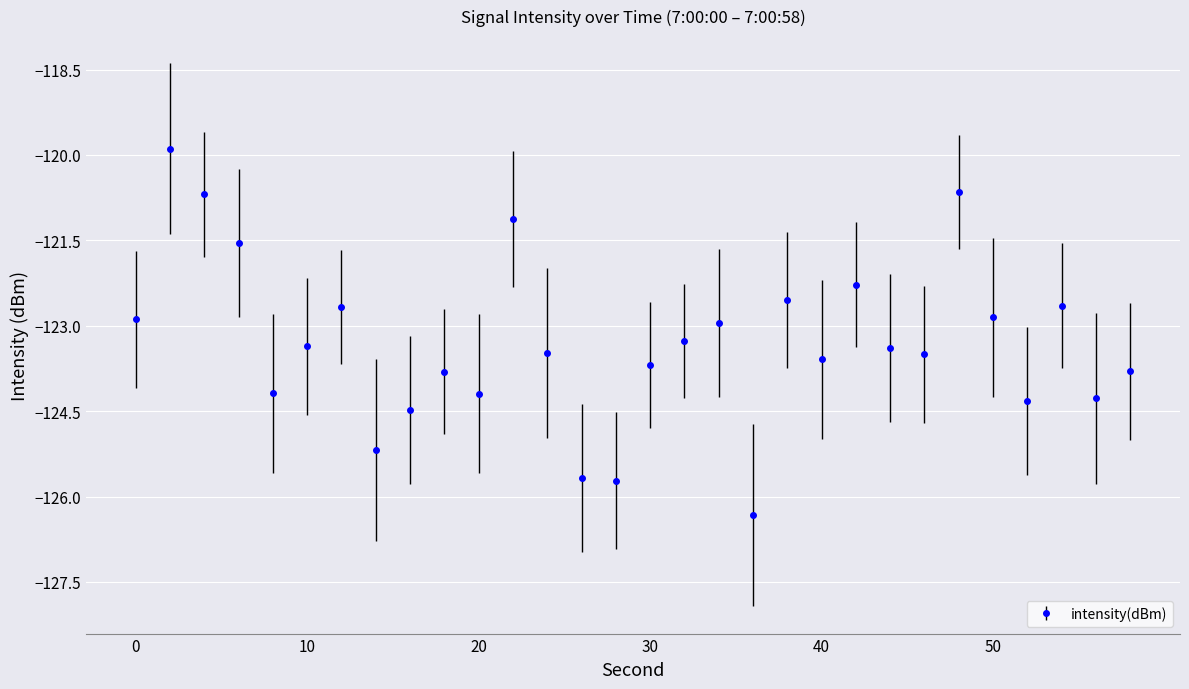

How many categories are shown in the chart?

30